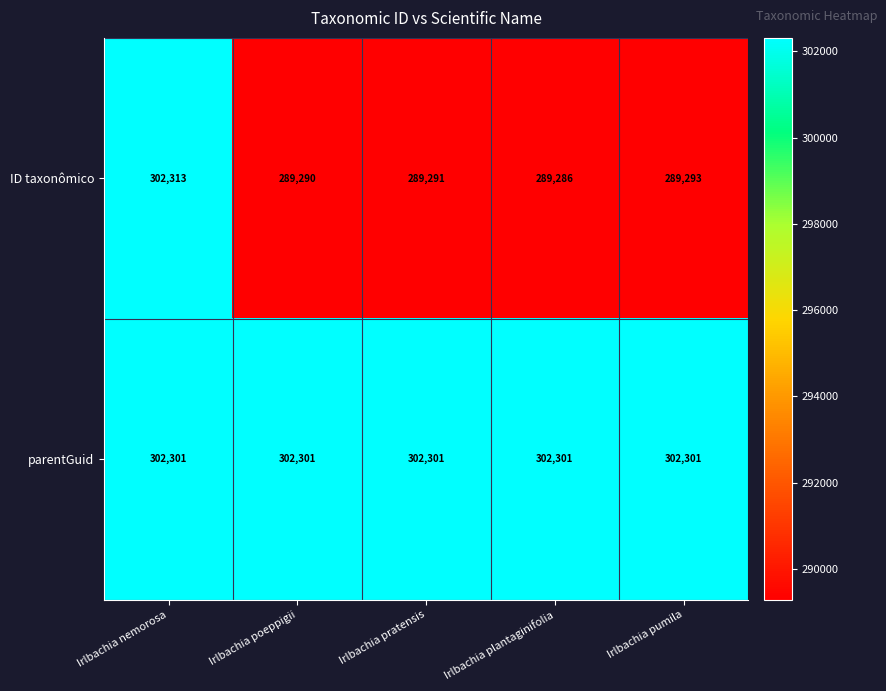

Reading left to right, transcribe all the data shown in this chart.

ID taxonômico: 302313	289290	289291	289286	289293
parentGuid: 302301	302301	302301	302301	302301